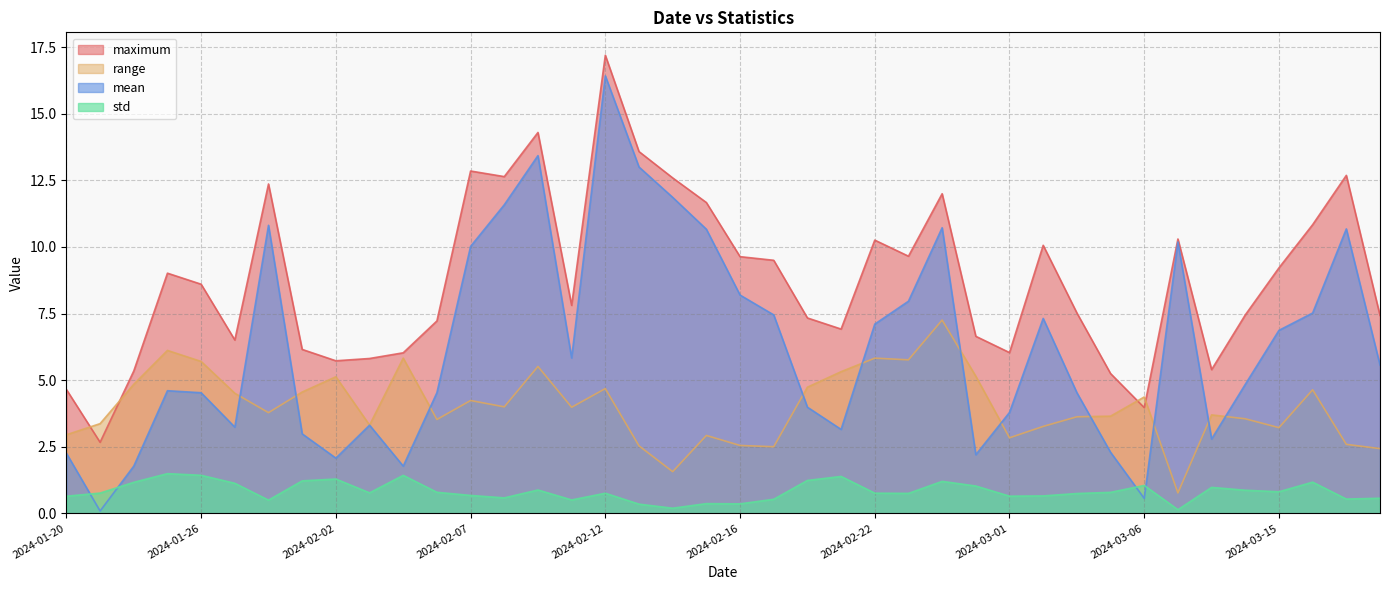

How many lines are shown in the chart?

4